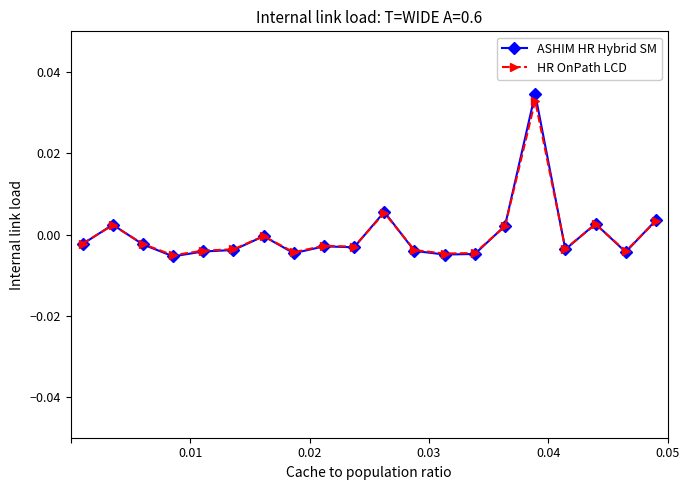

Which series has the largest range (max minus min)?

ASHIM HR Hybrid SM